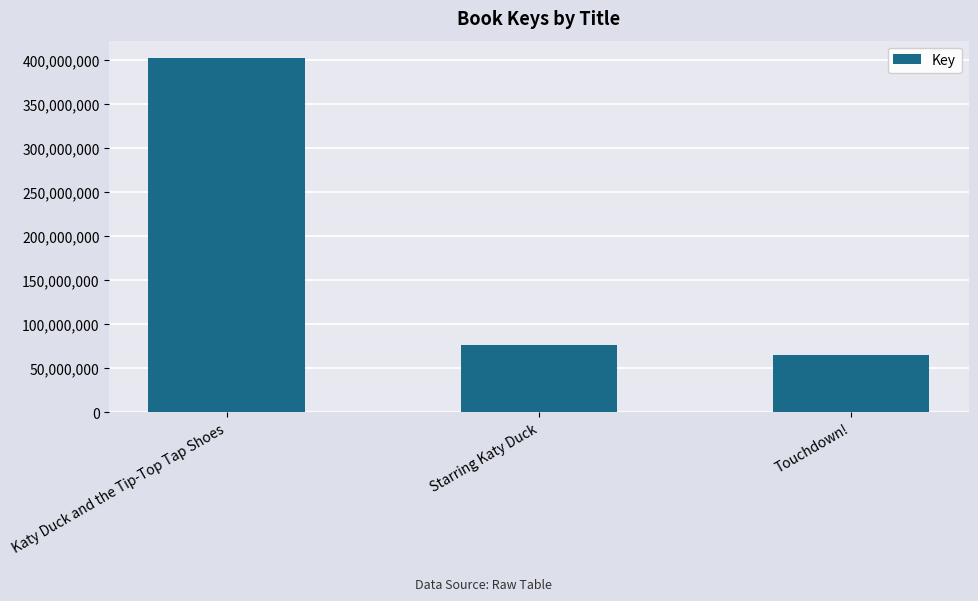

The chart shows a value of 16763597 at Starring Katy Duck. True or false?

False